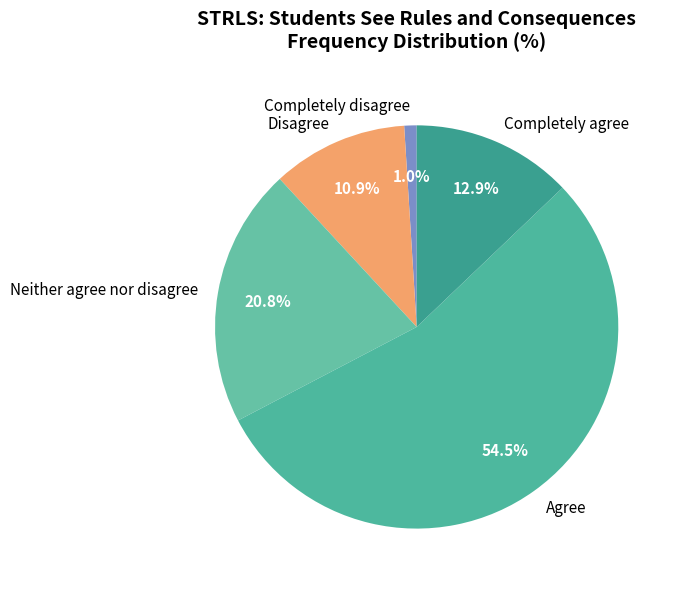

Between Completely disagree and Disagree, which is larger?

Disagree